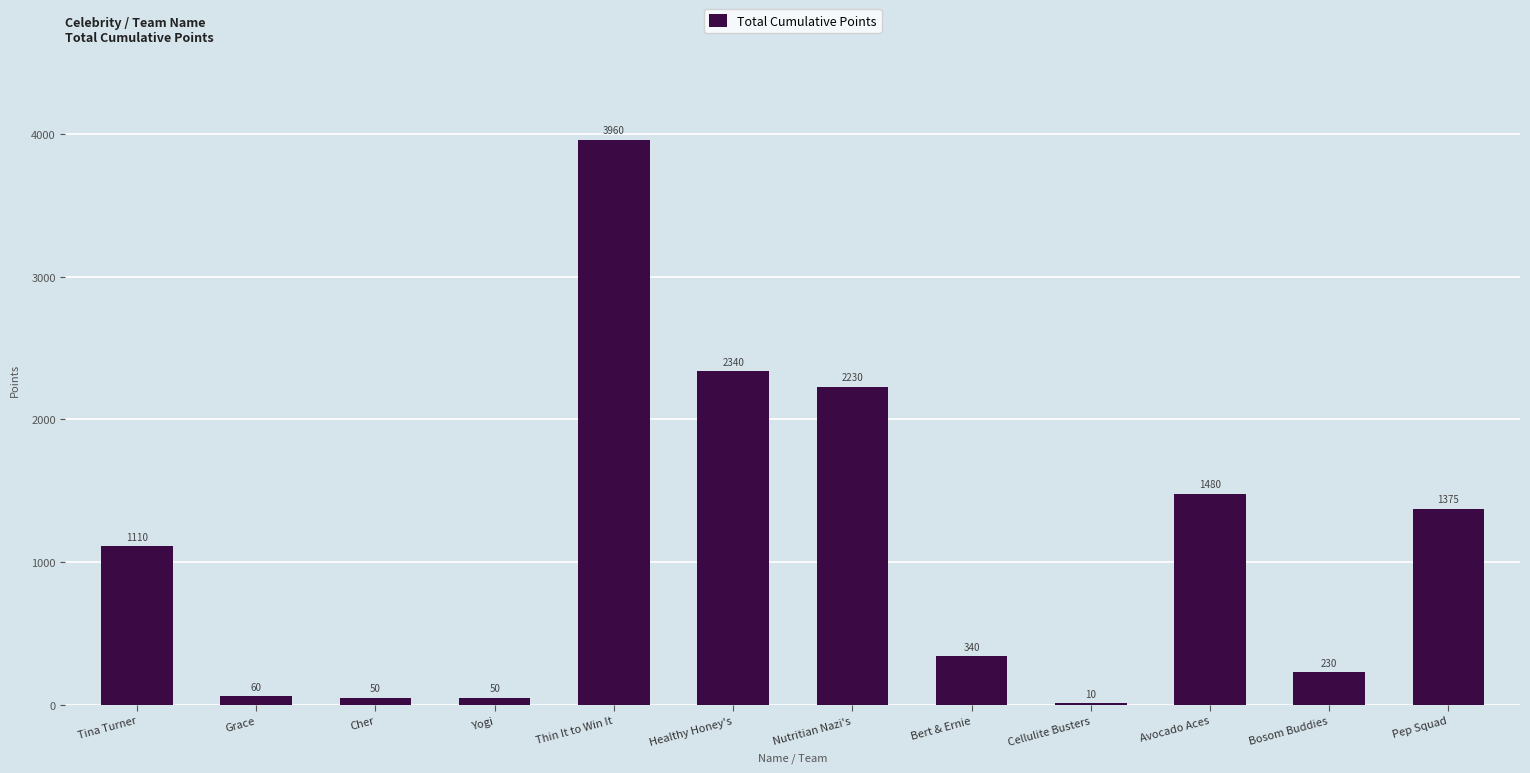

Reading left to right, list all the values displayed in this chart.

Tina Turner=1110	Grace=60	Cher=50	Yogi=50	Thin It to Win It=3960	Healthy Honey's=2340	Nutritian Nazi's=2230	Bert & Ernie=340	Cellulite Busters=10	Avocado Aces=1480	Bosom Buddies=230	Pep Squad=1375